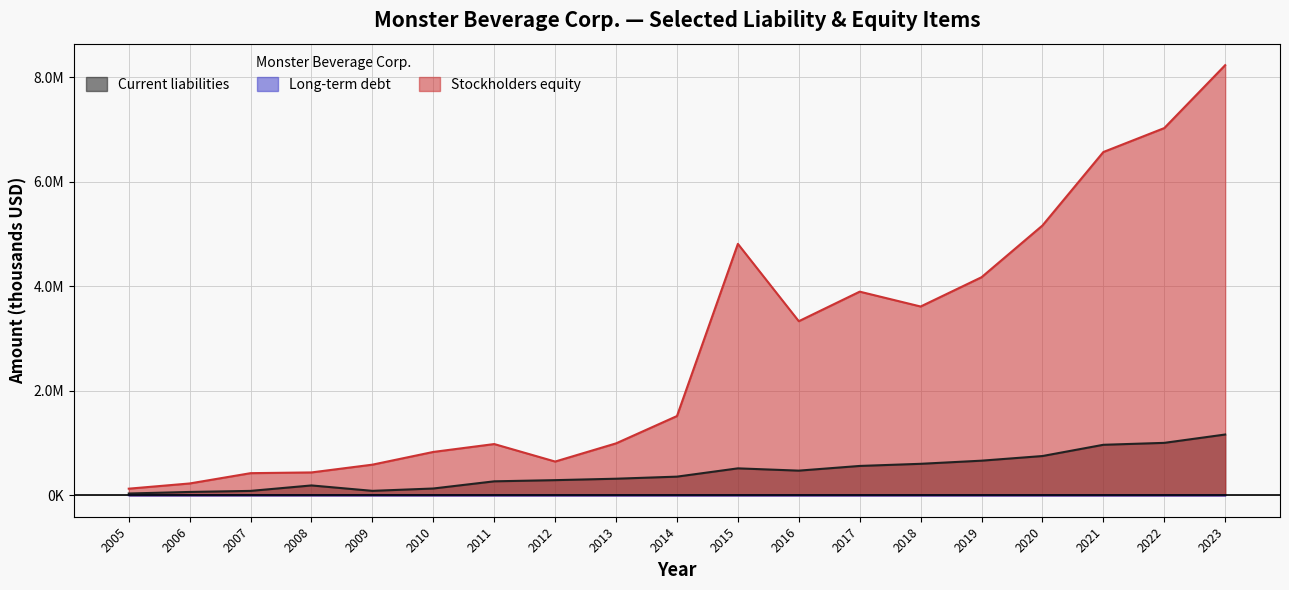

What is the difference between the maximum and minimum values in the Stockholders equity series?

8103235